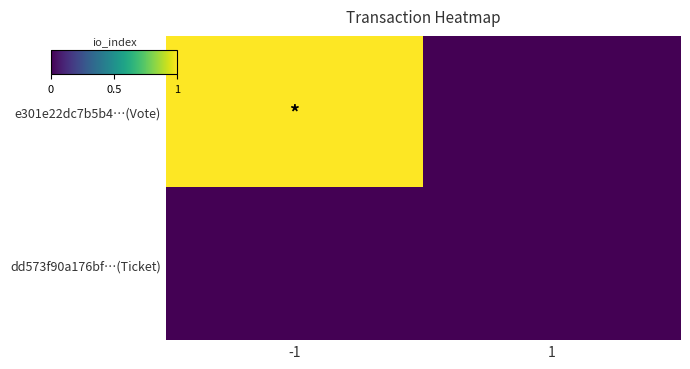

How many categories are shown in the chart?

2